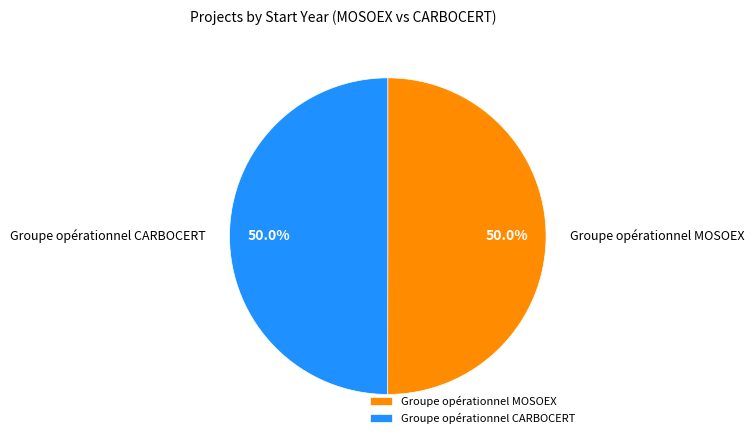

To the nearest percent, what percentage of the pie is Groupe opérationnel MOSOEX?

50%